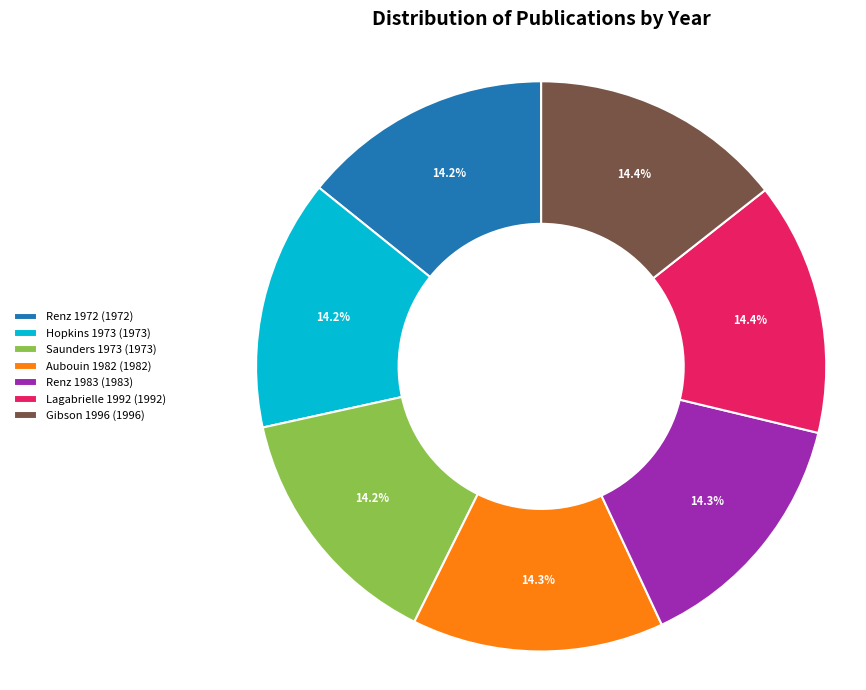

What percentage is NOT represented by Hopkins 1973?

85.8%